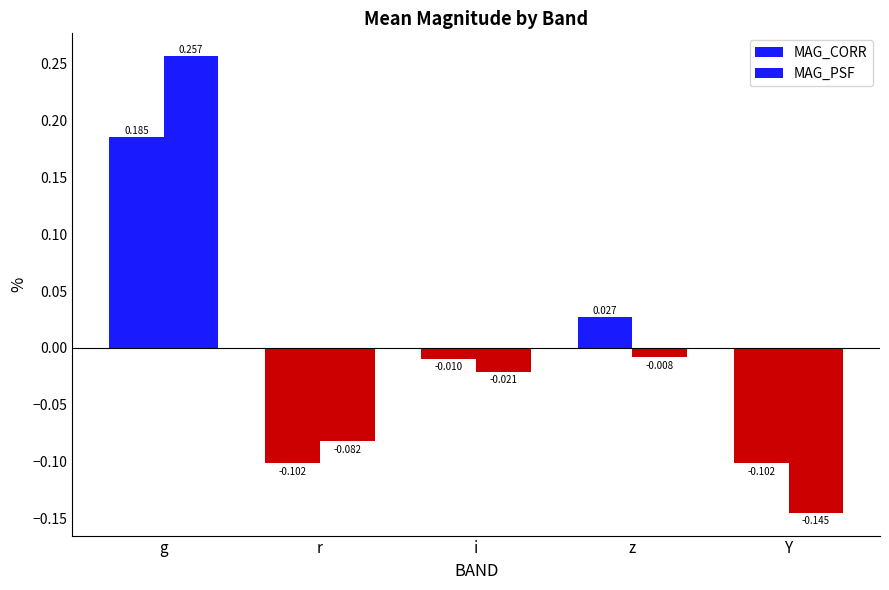

At which label does MAG_CORR first exceed 0?

g